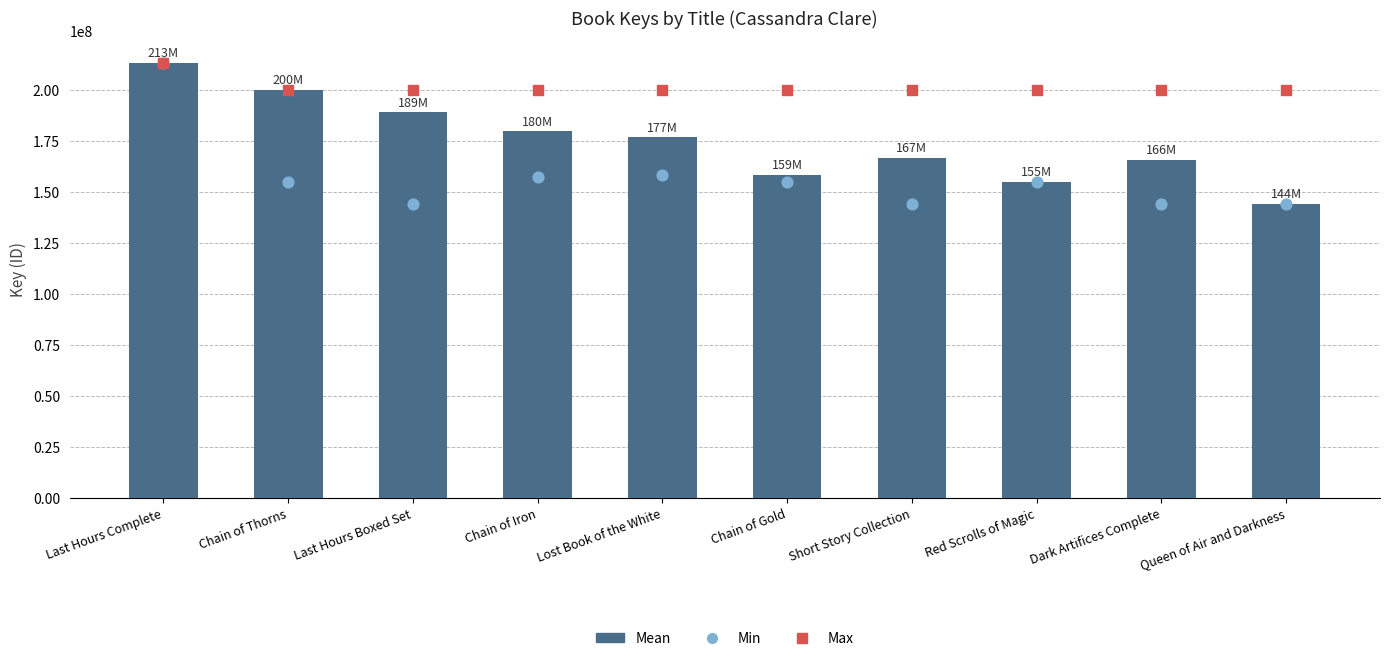

Between Short Story Collection and Red Scrolls of Magic, which is larger?

Short Story Collection